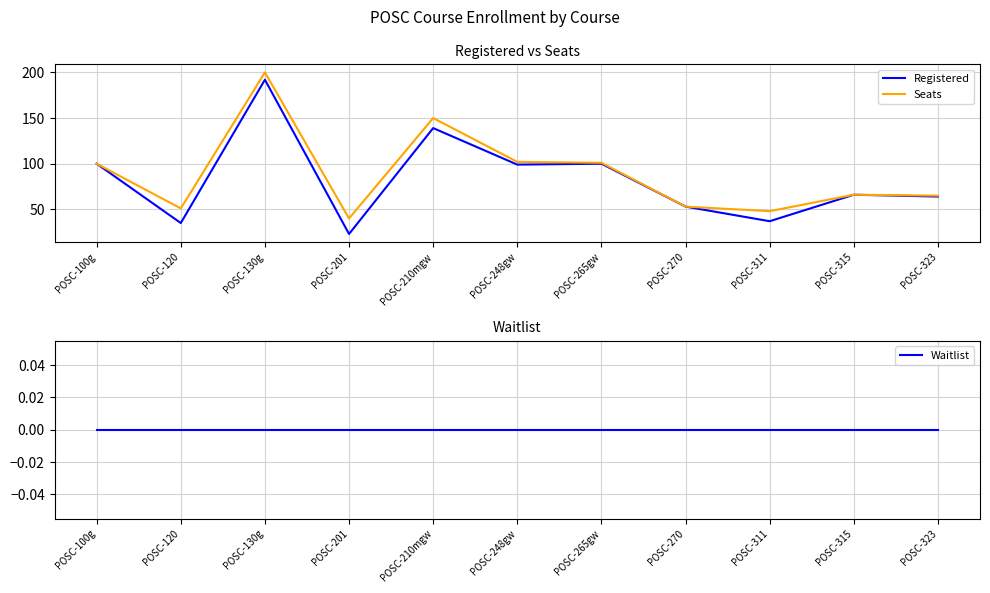

Which series changed the most between POSC-100g and POSC-311?

Registered